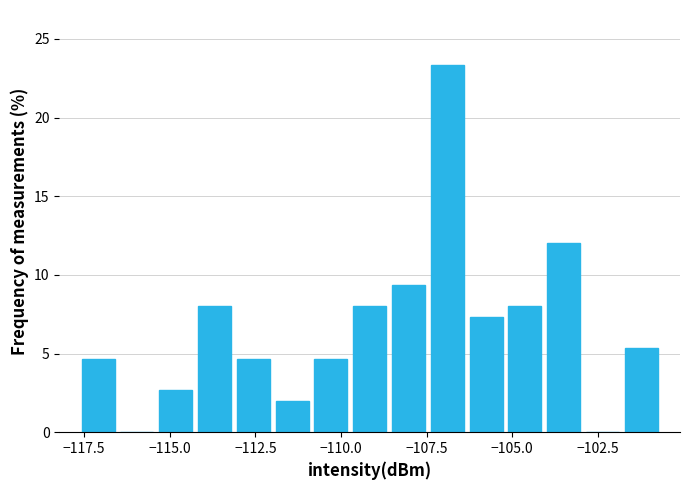

Read against the x-axis, roughly where is the centre of the tallest bar?

-107.0